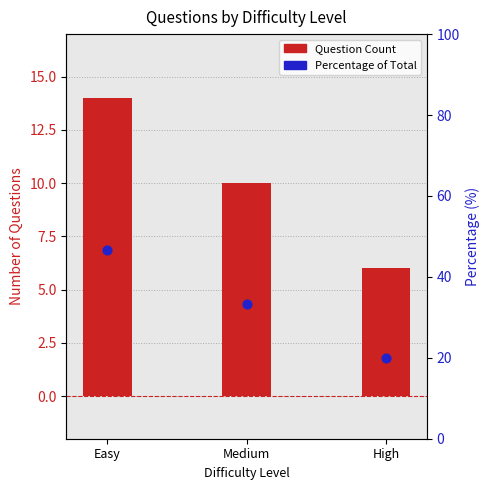

Is the value of Question Count at Medium greater than the value of Percentage of Total at Easy?

No